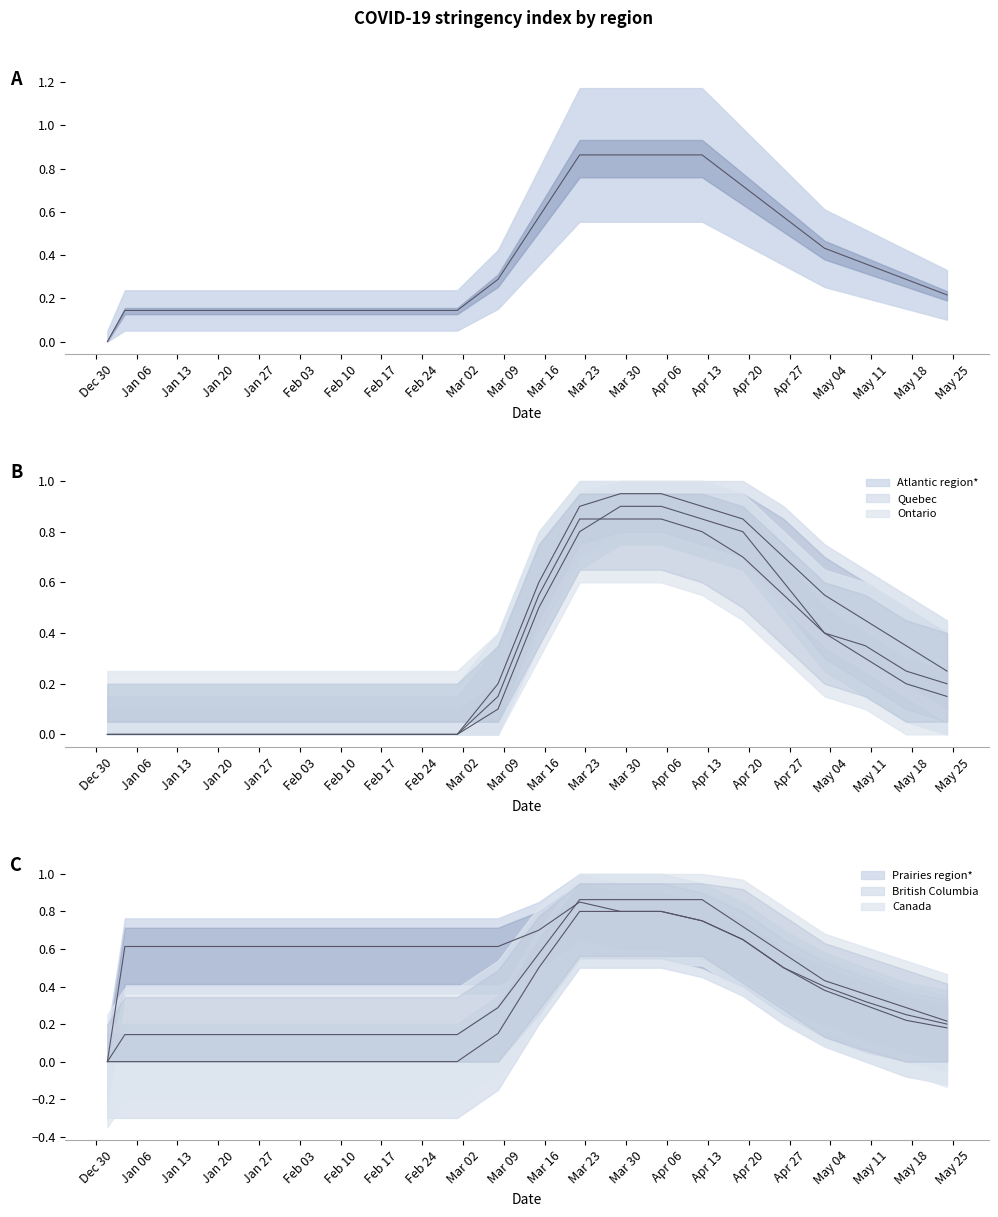

Which series has the largest range (max minus min)?

Quebec (line)